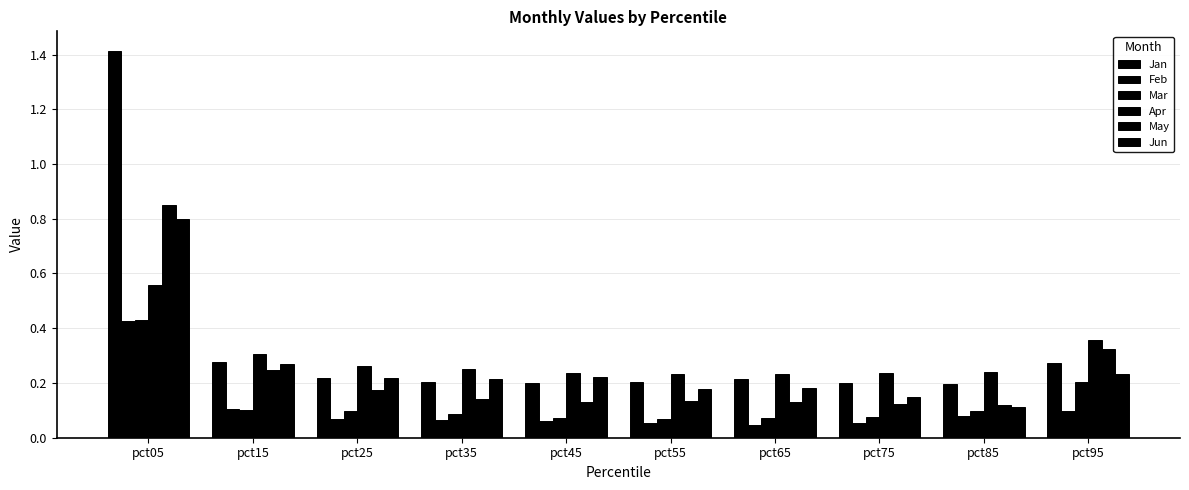

Reading right to left, what are all the values shown in this chart?

Jan: 0.3	0.2	0.2	0.2	0.2	0.2	0.2	0.2	0.3	1.4
Feb: 0.1	0.1	0.1	0.0	0.1	0.1	0.1	0.1	0.1	0.4
Mar: 0.2	0.1	0.1	0.1	0.1	0.1	0.1	0.1	0.1	0.4
Apr: 0.4	0.2	0.2	0.2	0.2	0.2	0.3	0.3	0.3	0.6
May: 0.3	0.1	0.1	0.1	0.1	0.1	0.1	0.2	0.2	0.8
Jun: 0.2	0.1	0.1	0.2	0.2	0.2	0.2	0.2	0.3	0.8